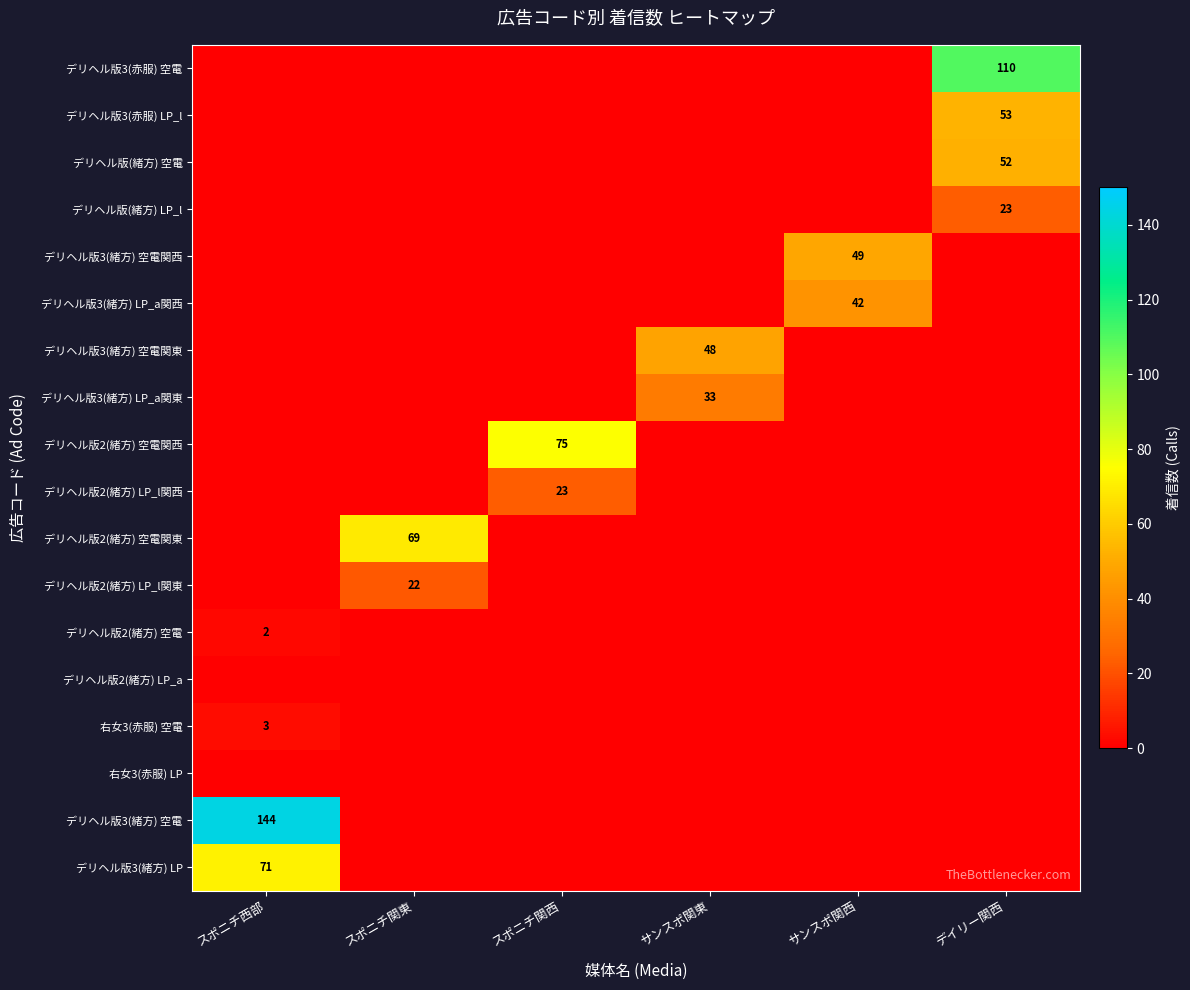

True or false: デリヘル版(緒方) LP_l has a value of 6 at デイリー関西.

False